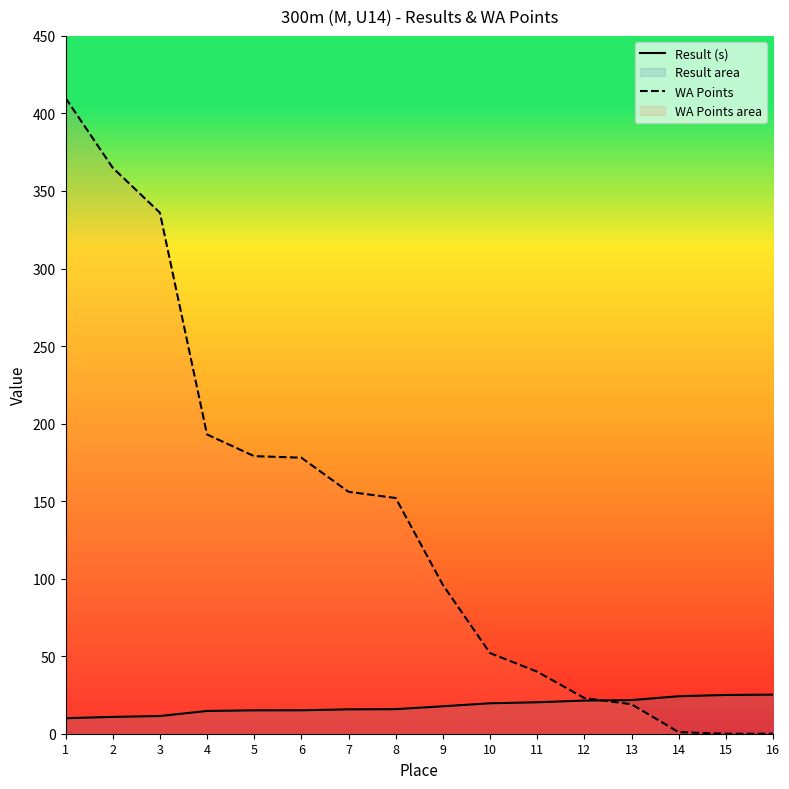

Rank the series at 14 from highest to lowest value.

Result (s), WA Points